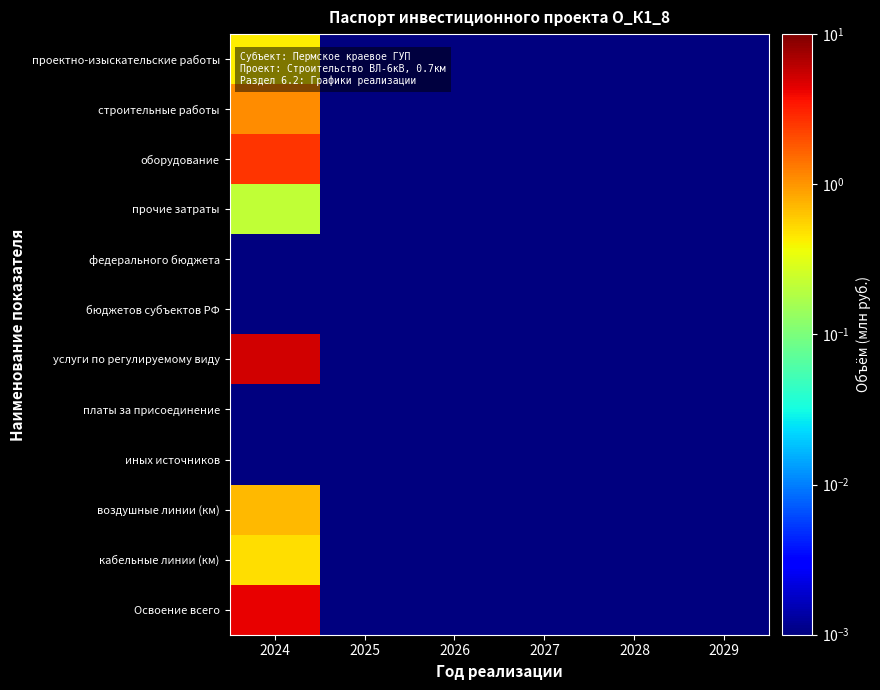

What is the maximum value shown in the chart?

5.2